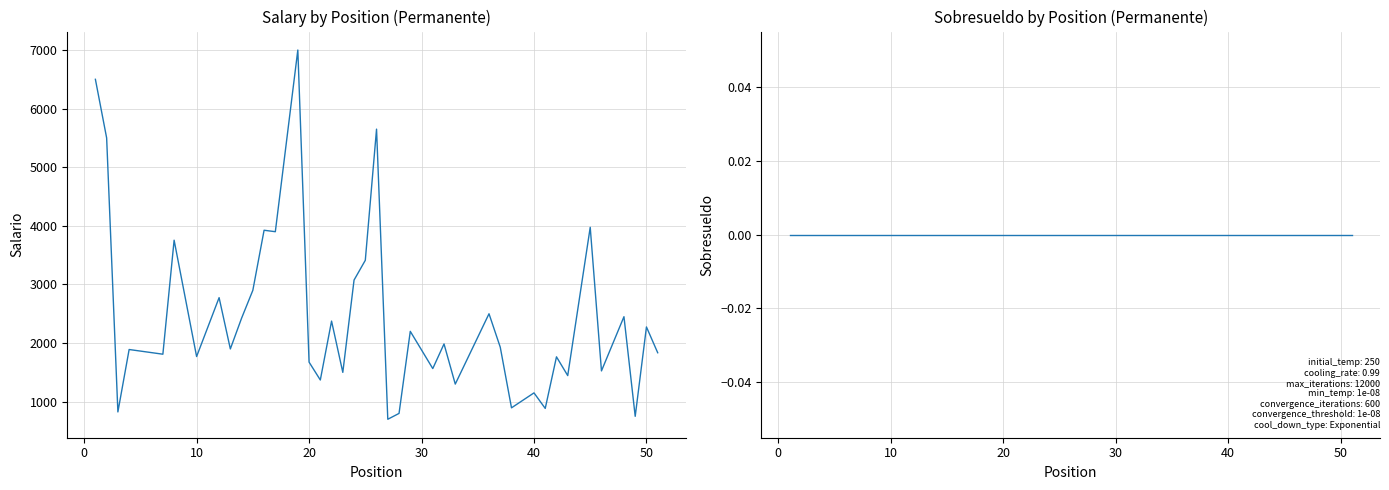

What is the value of the Salario point at the 37th from the left?

2450